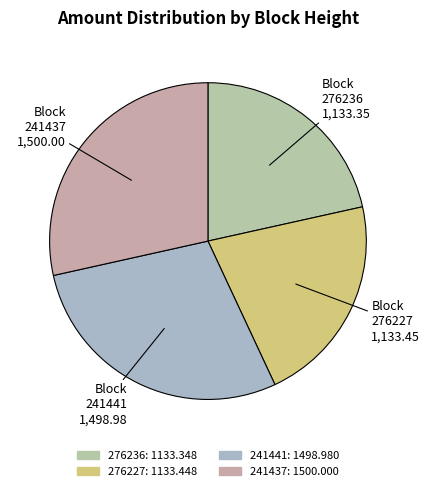

Count the number of slices in the pie.

4